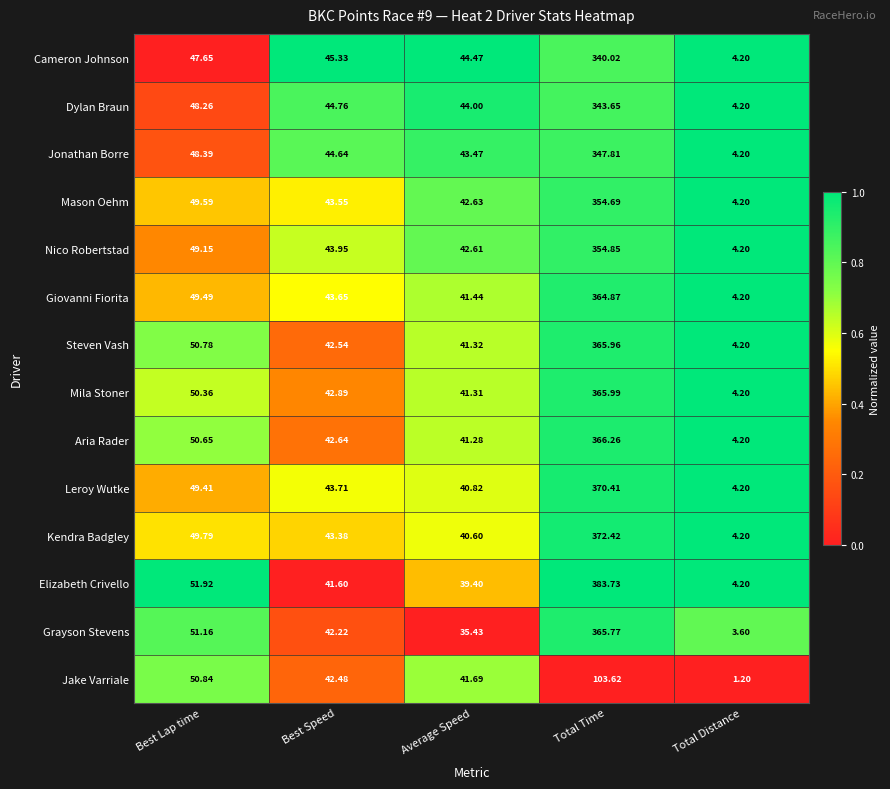

At which category is the sum across all series the highest?

Total Time